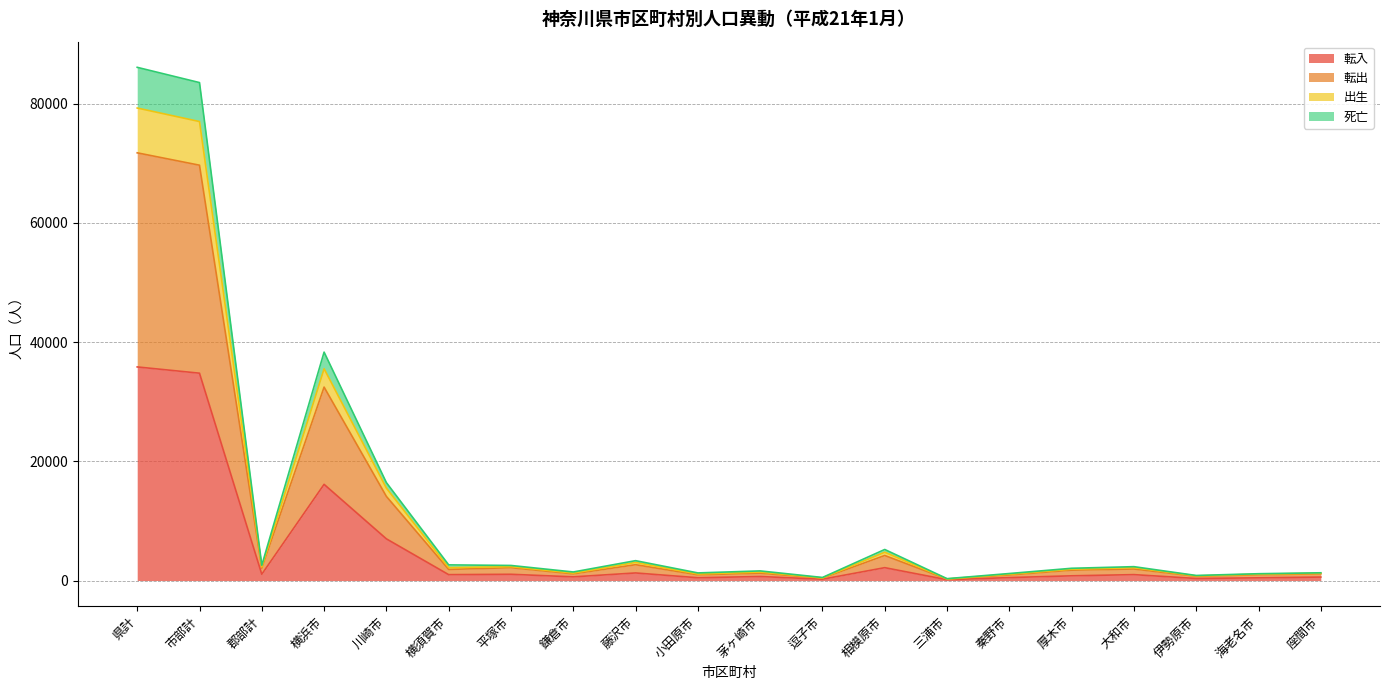

What is the label of the 13th point from the left?

相模原市